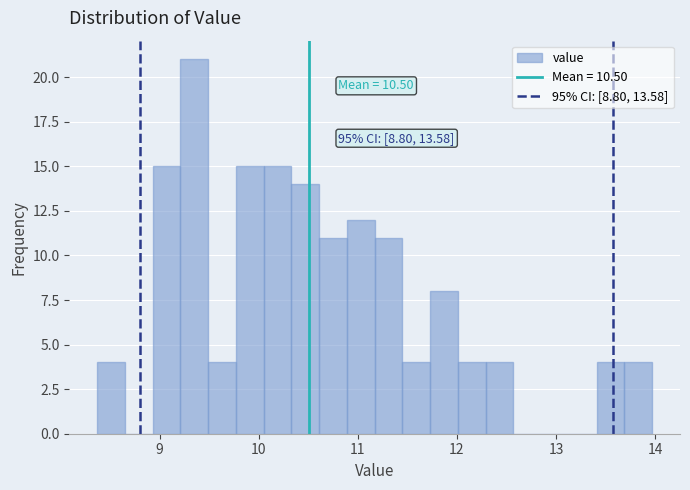

Around what value on the x-axis is the tallest bar? Give the approximate position of its centre, as read against the axis.

9.4